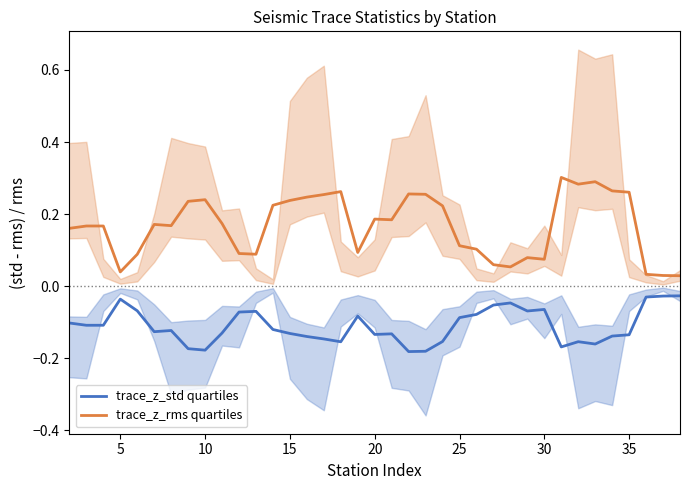

True or false: trace_z_rms quartiles and trace_z_std quartiles cross at least once.

False